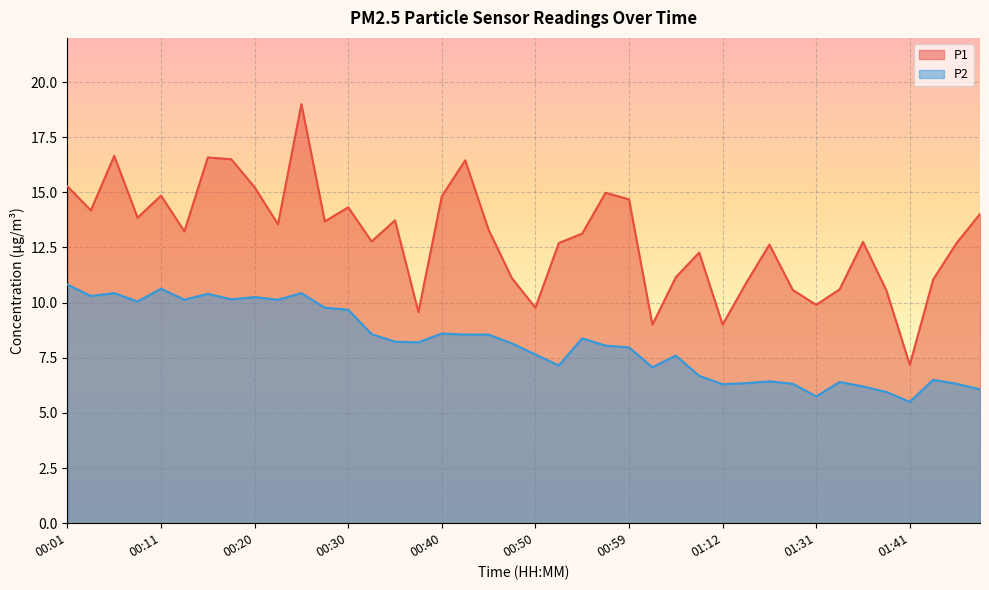

What is the difference between the second highest and minimum values in the P2 series?

5.1